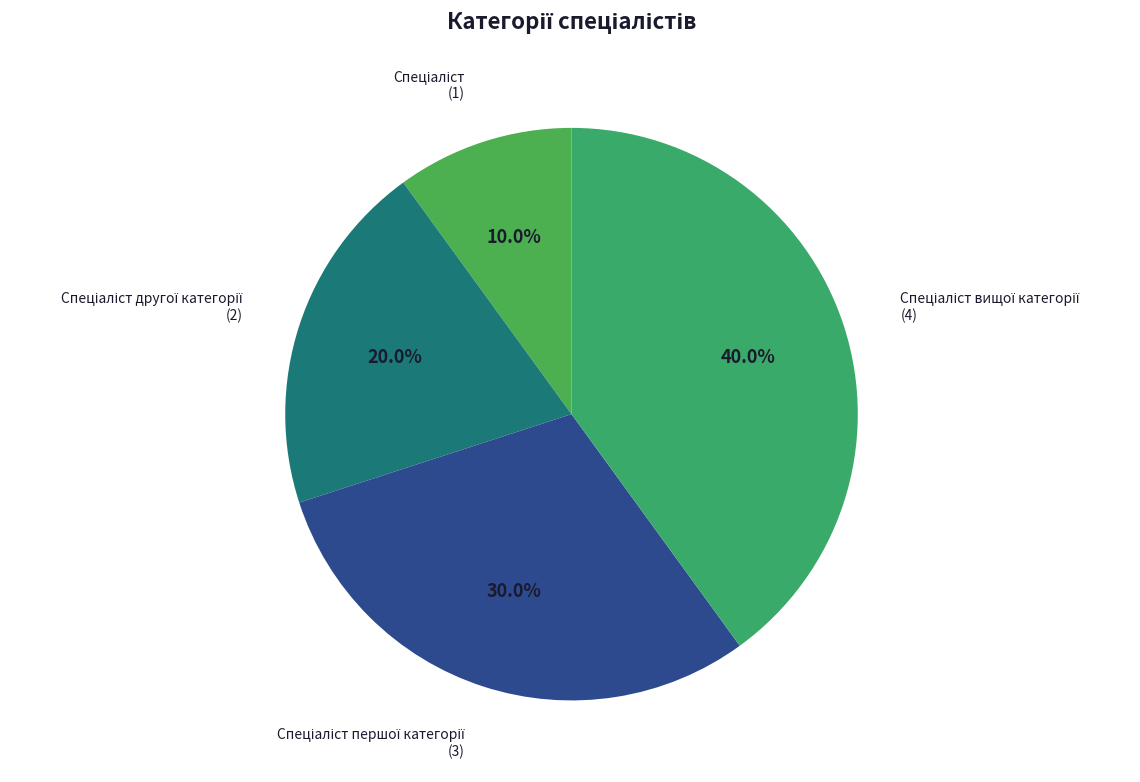

Does any single category account for the majority?

No